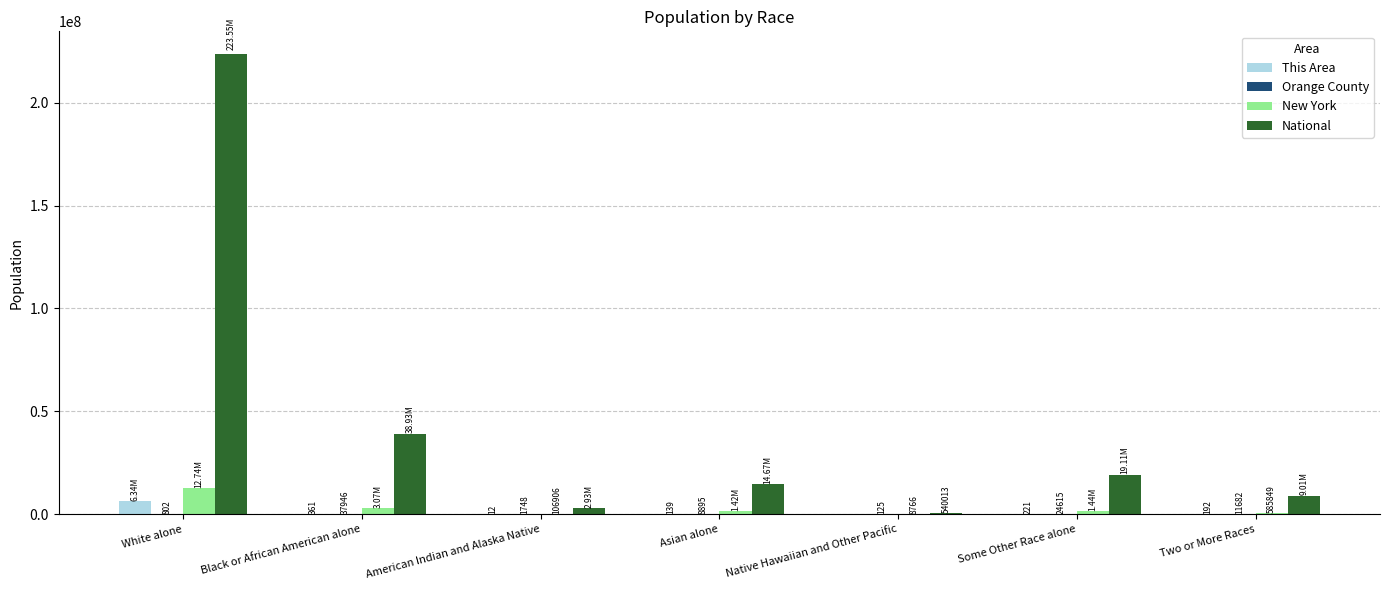

Are the bars grouped side by side (vs. stacked)?

Yes